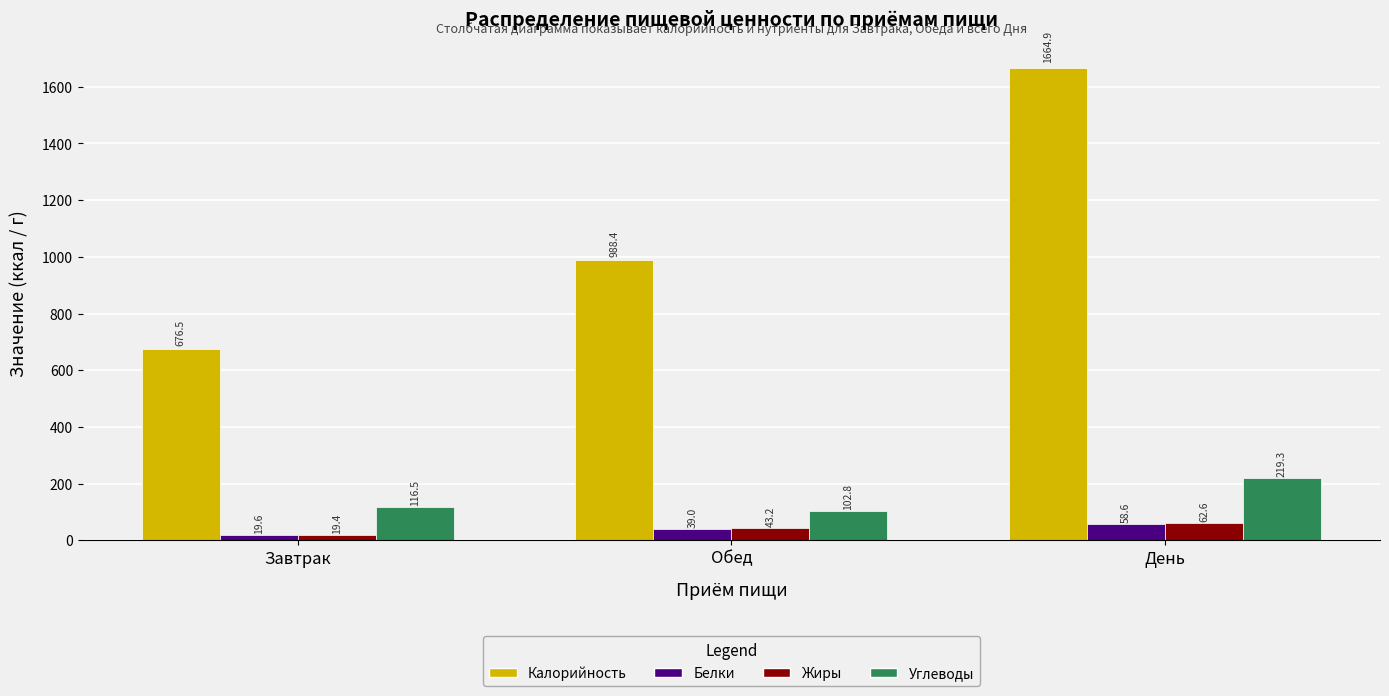

List the series in order of their peak value, highest first.

Калорийность, Углеводы, Жиры, Белки